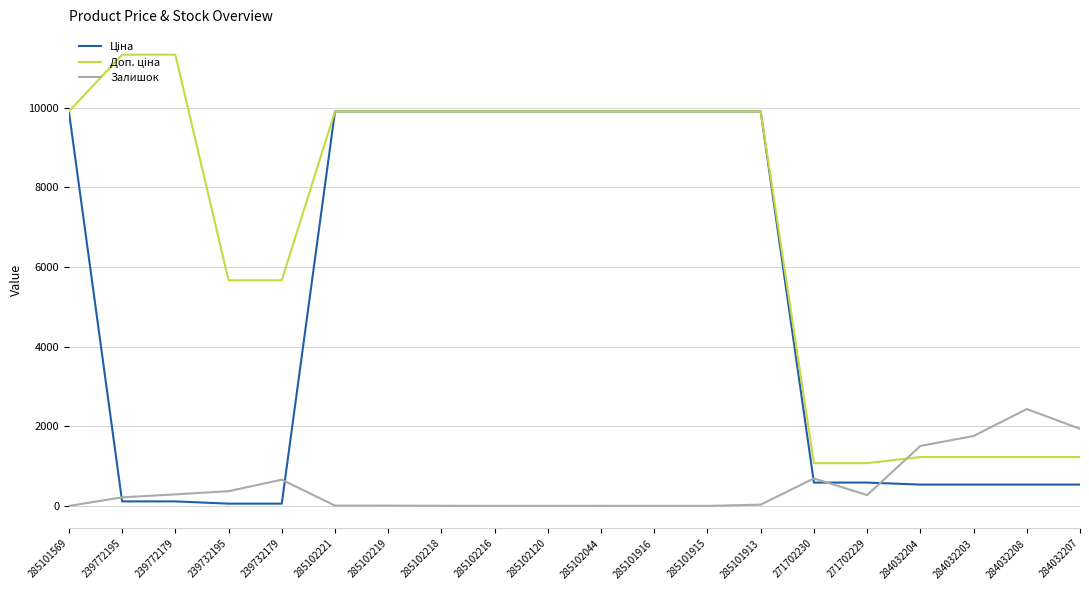

What is the maximum value shown in the chart?

11334.0